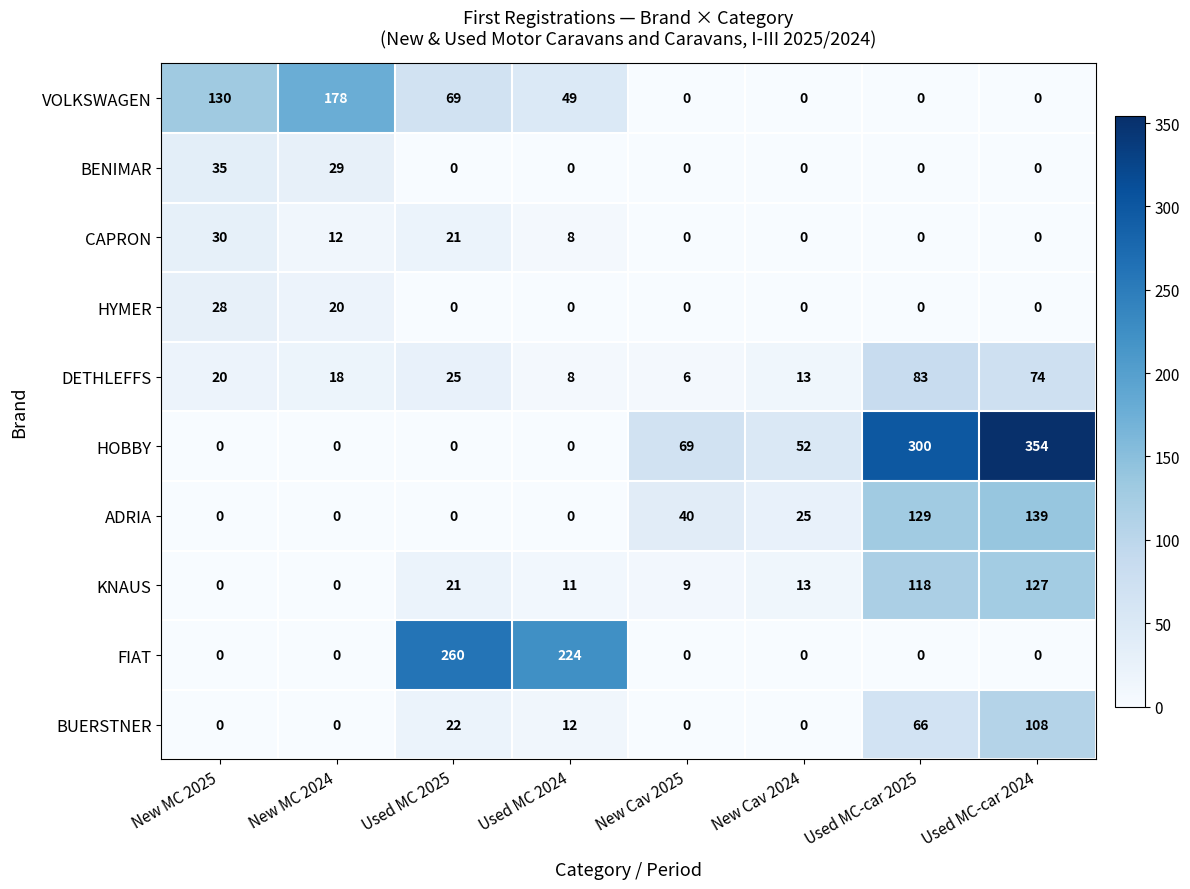

Which series has the widest spread of values?

HOBBY